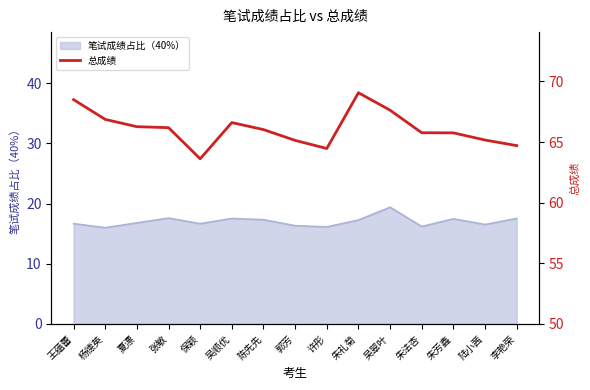

How many lines are shown in the chart?

1